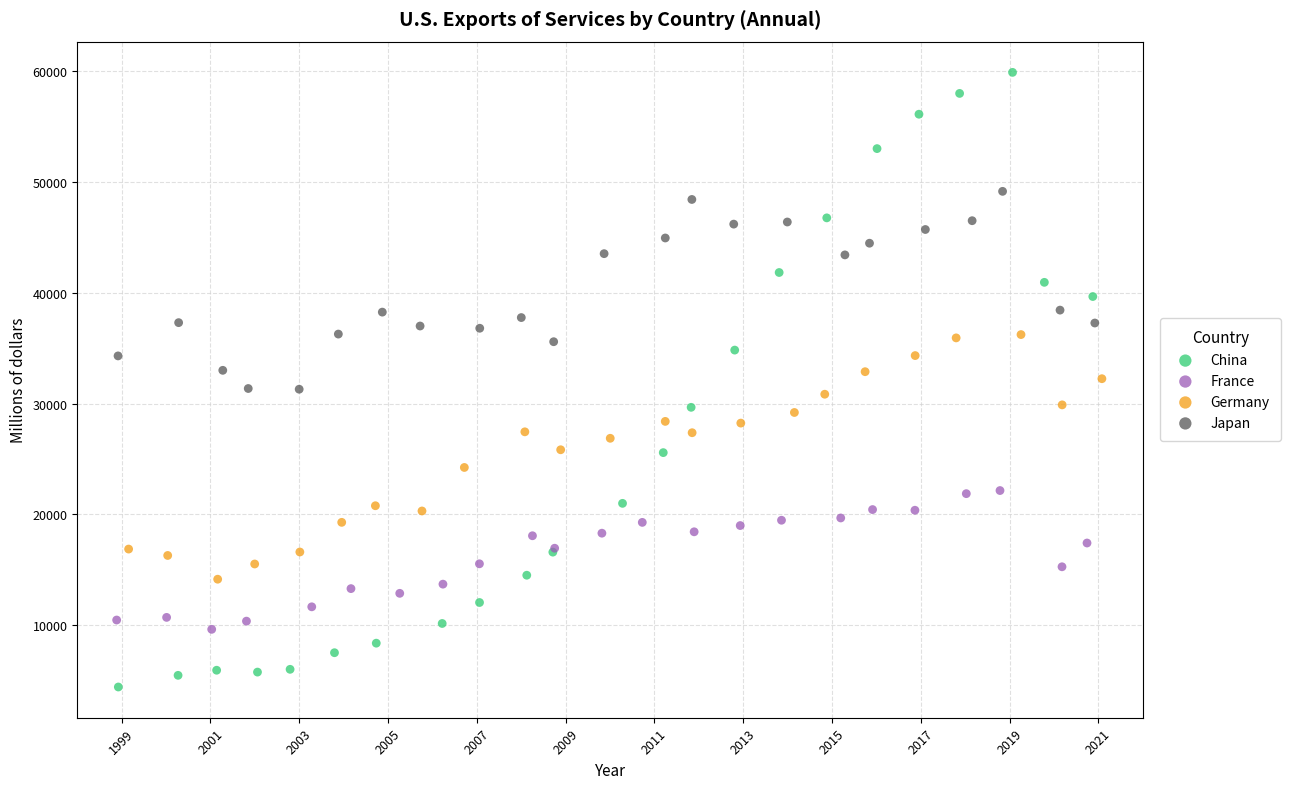

Which series reaches the minimum Y coordinate?

China